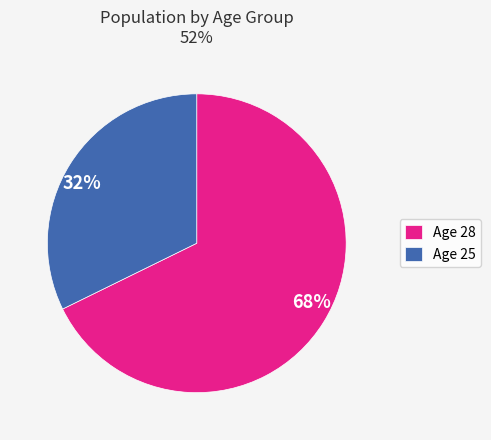

Which has a higher value, Age 25 or Age 28?

Age 28